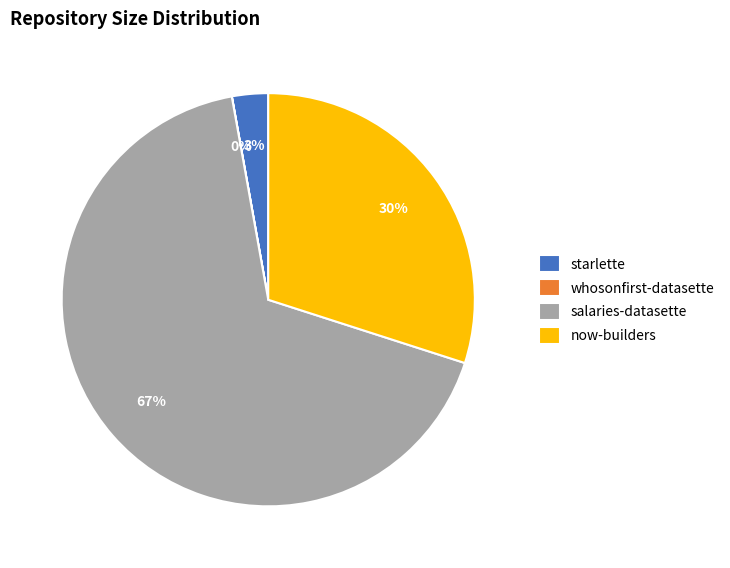

Which category has the biggest portion of the pie?

salaries-datasette